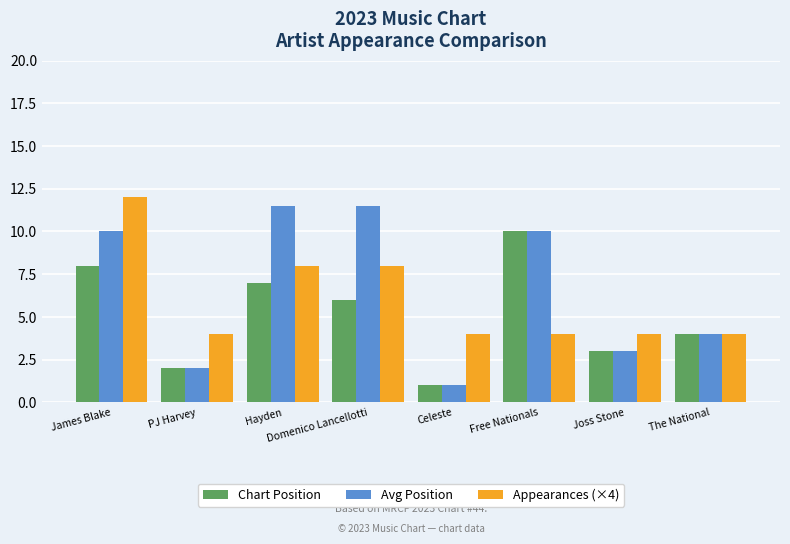

Count the Appearances (×4) values in the range 4 to 8.

7